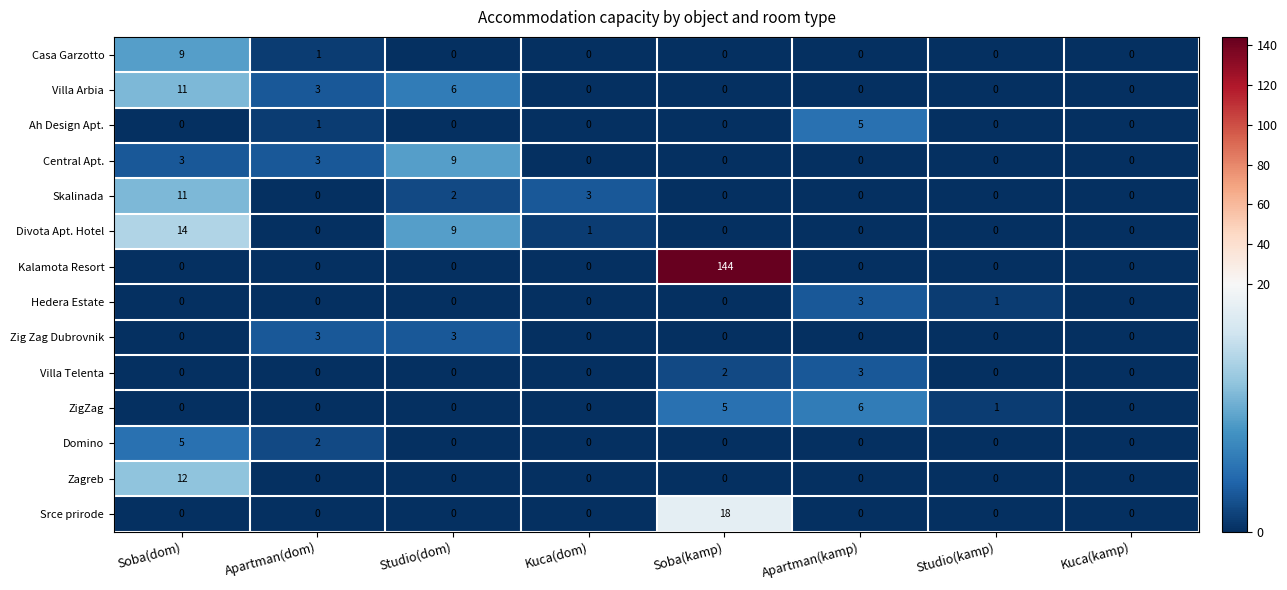

Count the ZigZag values in the range 0 to 5.

7